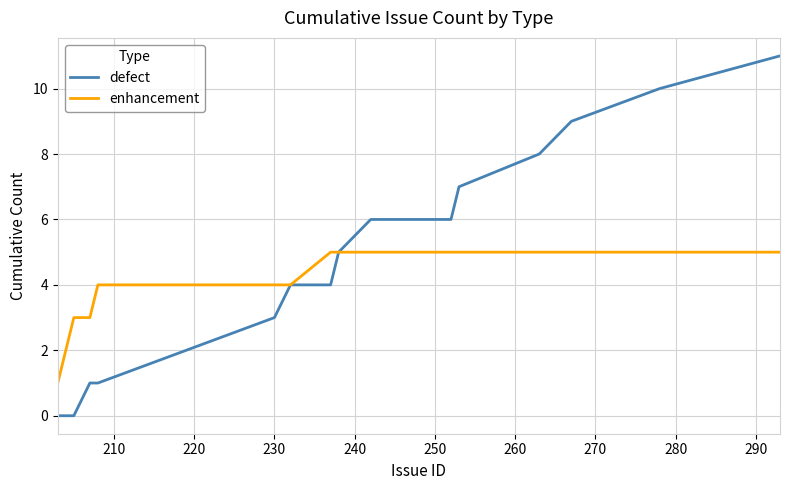

Rank the series by their maximum value, from lowest to highest.

enhancement, defect